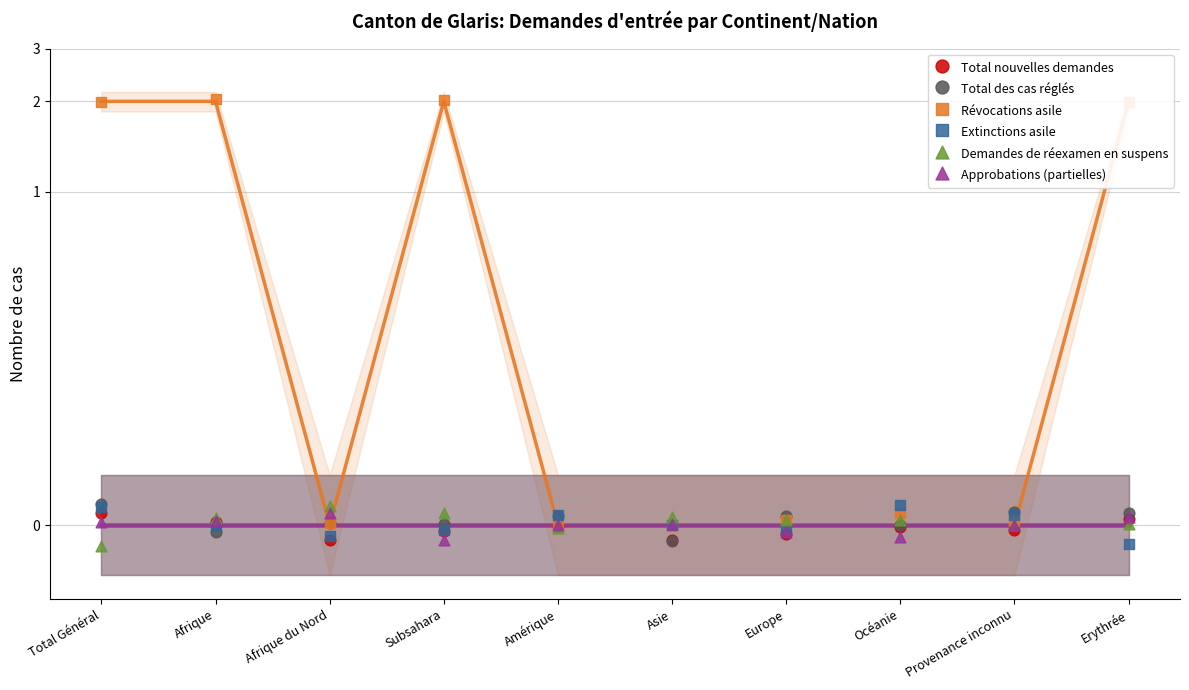

Which series has the largest Y range (max minus min)?

Révocations asile